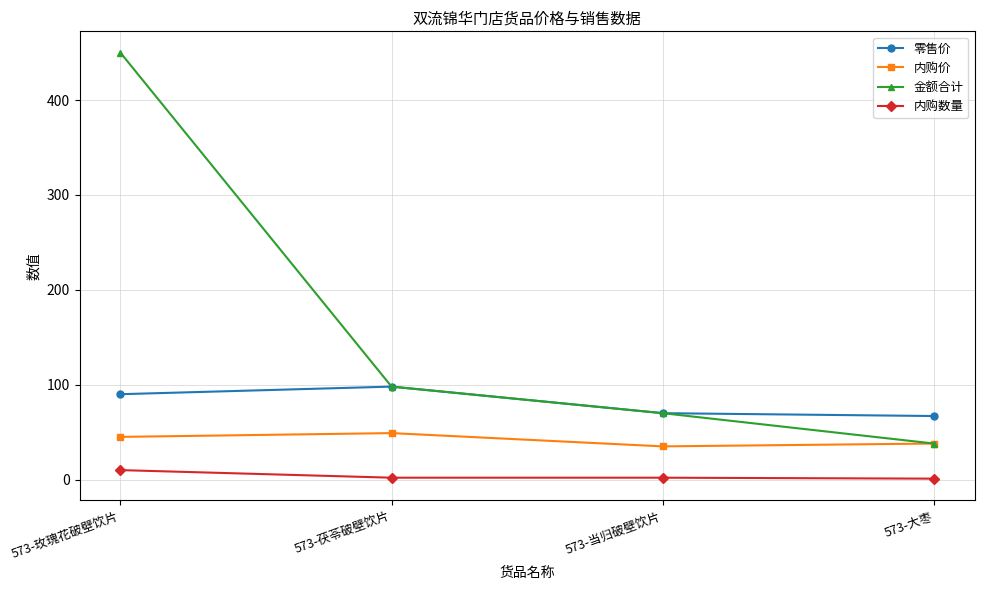

True or false: 内购数量 and 内购价 cross at least once.

False